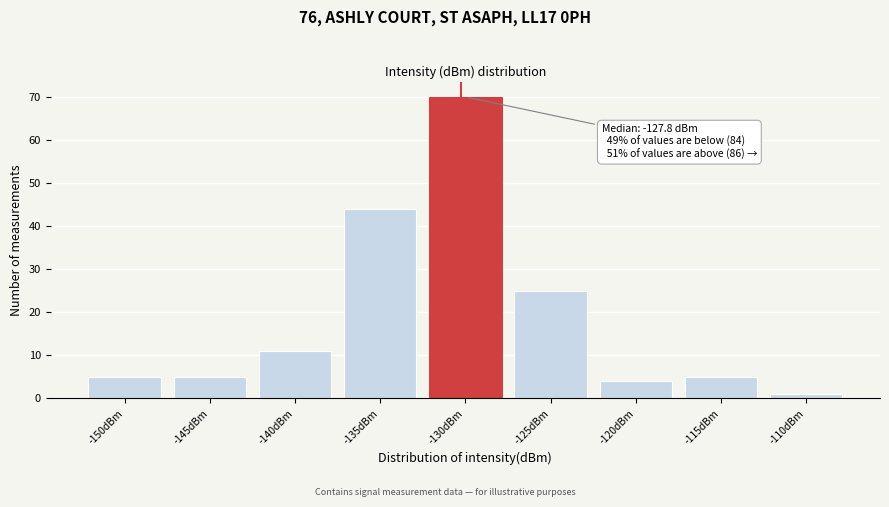

Reading left to right, extract all data points from this chart.

5	5	11	44	70	25	4	5	1